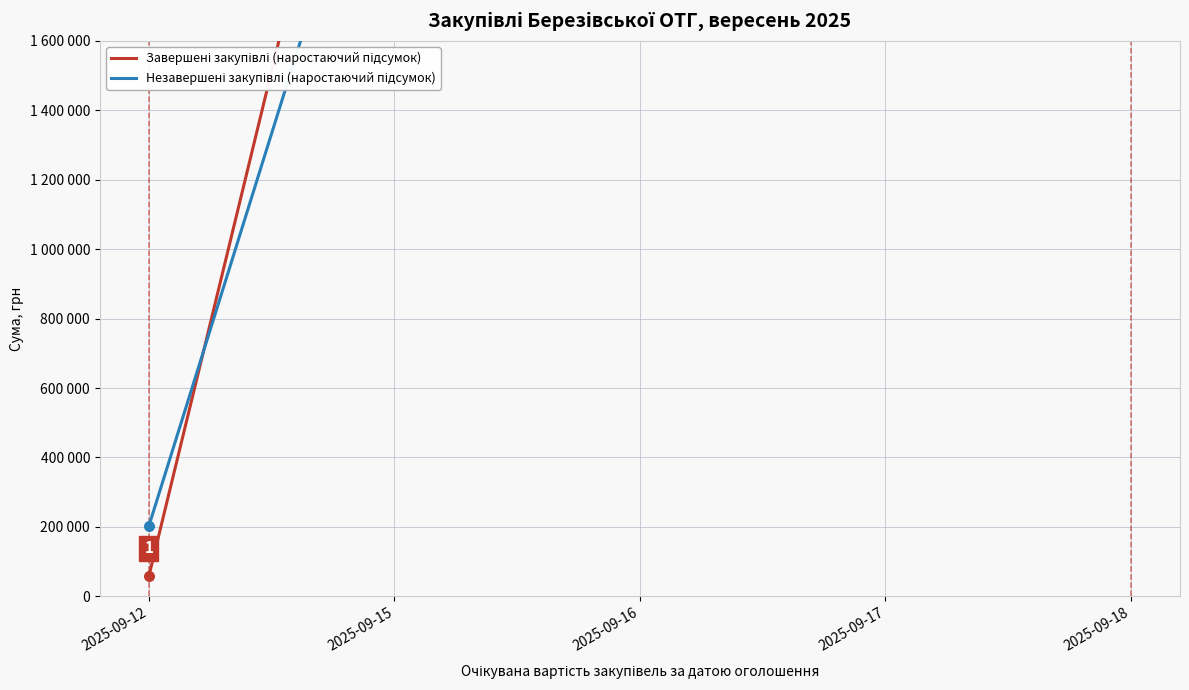

At how many categories does at least one series exceed 3144025?

3